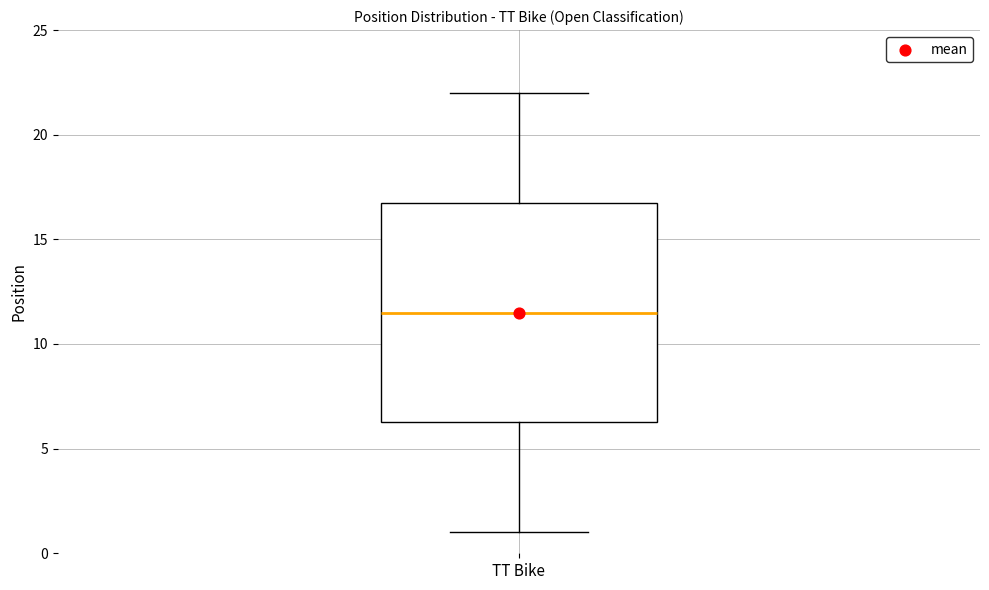

Read this box plot against the y-axis: the position of the median line, the range covered by the box, and the ends of both whiskers. The values are not printed on the chart, so give them approximately, as read against the axis.

median 11.5, box 6.5 to 17.0, whiskers 1.0 to 22.0